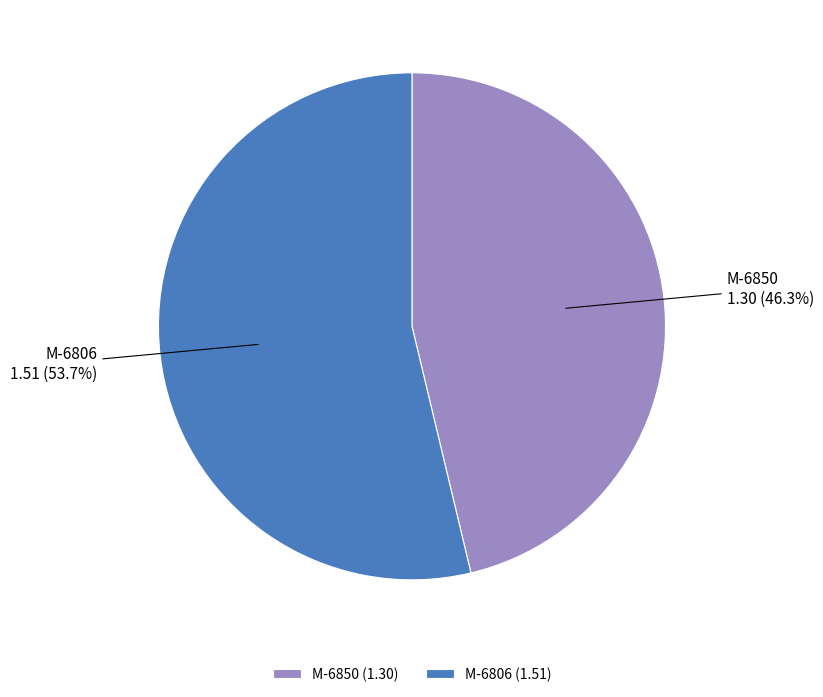

Which category has the biggest portion of the pie?

M-6806